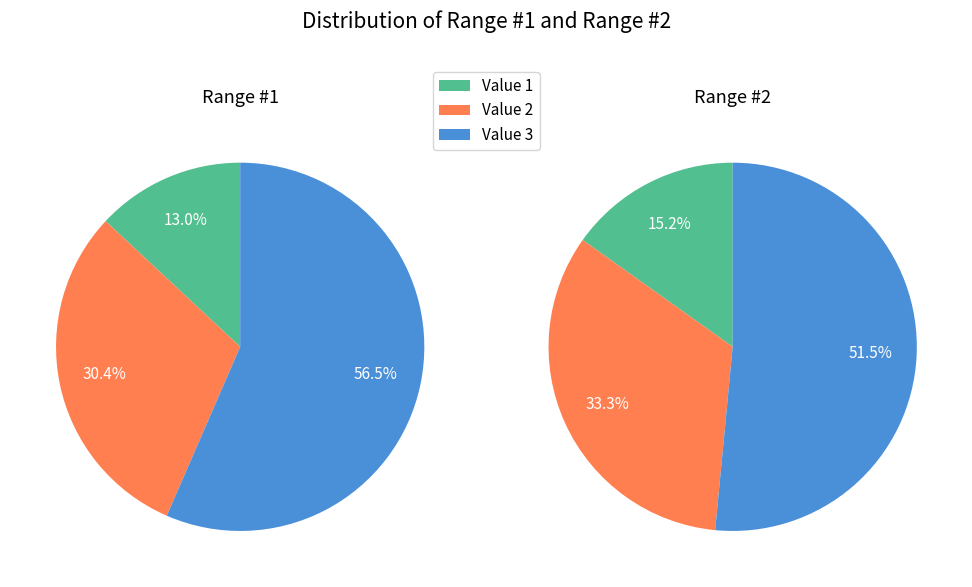

Which has a higher value, Value 2 or Value 3?

Value 3